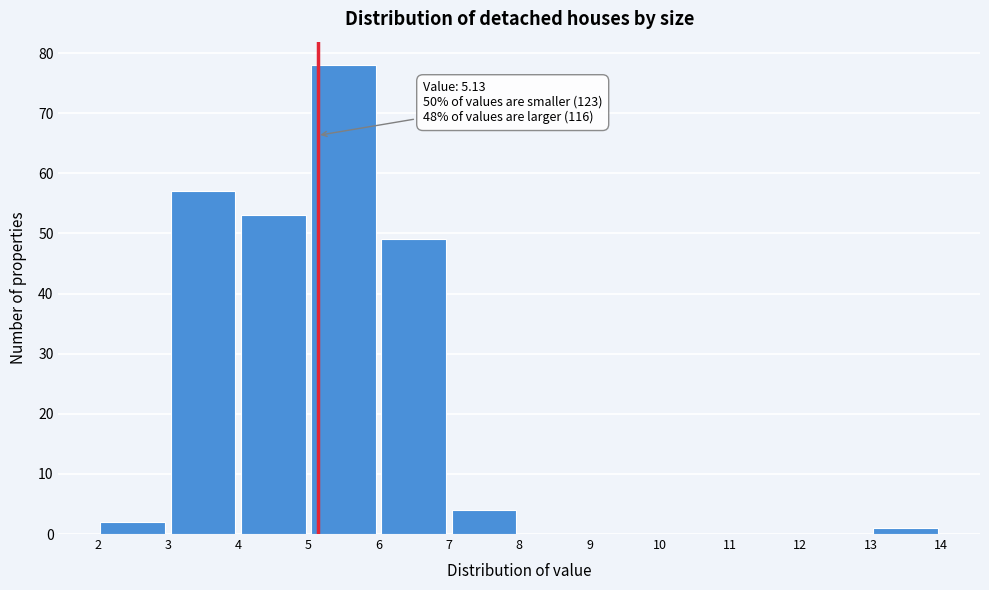

Over which range of the x-axis is the bar tallest?

5 to 6